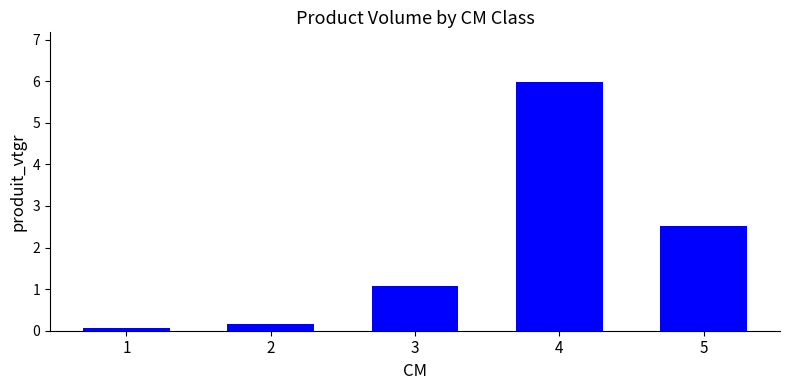

How many bars are there in total?

5